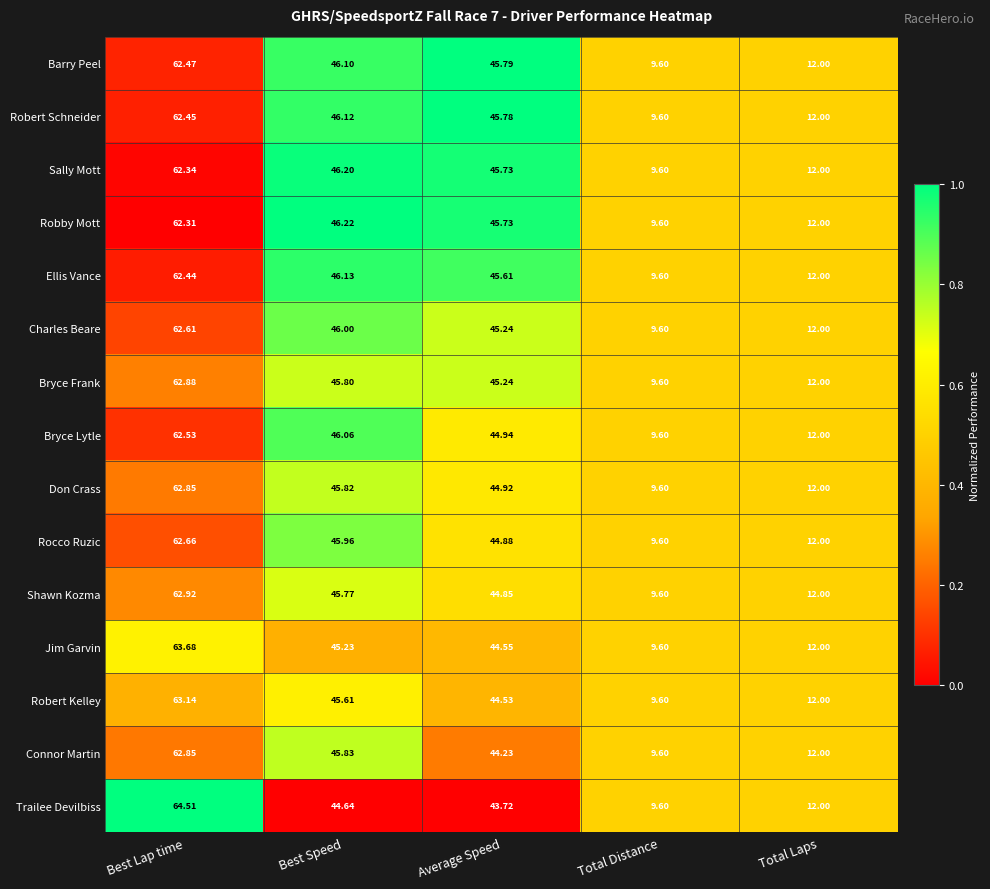

Which series changed the most between Average Speed and Total Distance?

Barry Peel